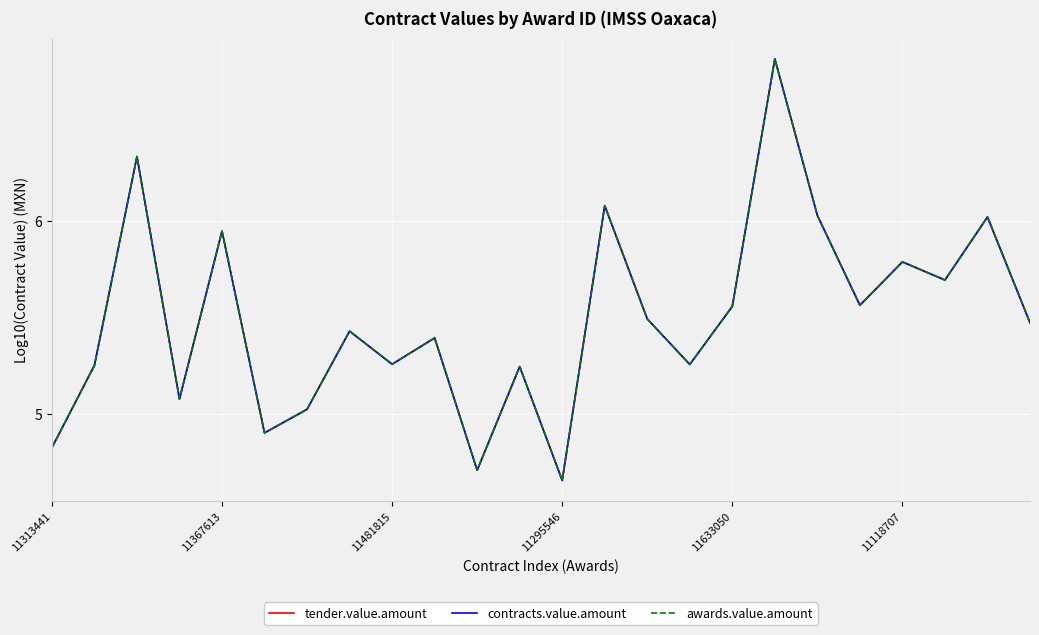

What is the sum of all awards.value.amount values?

131.8